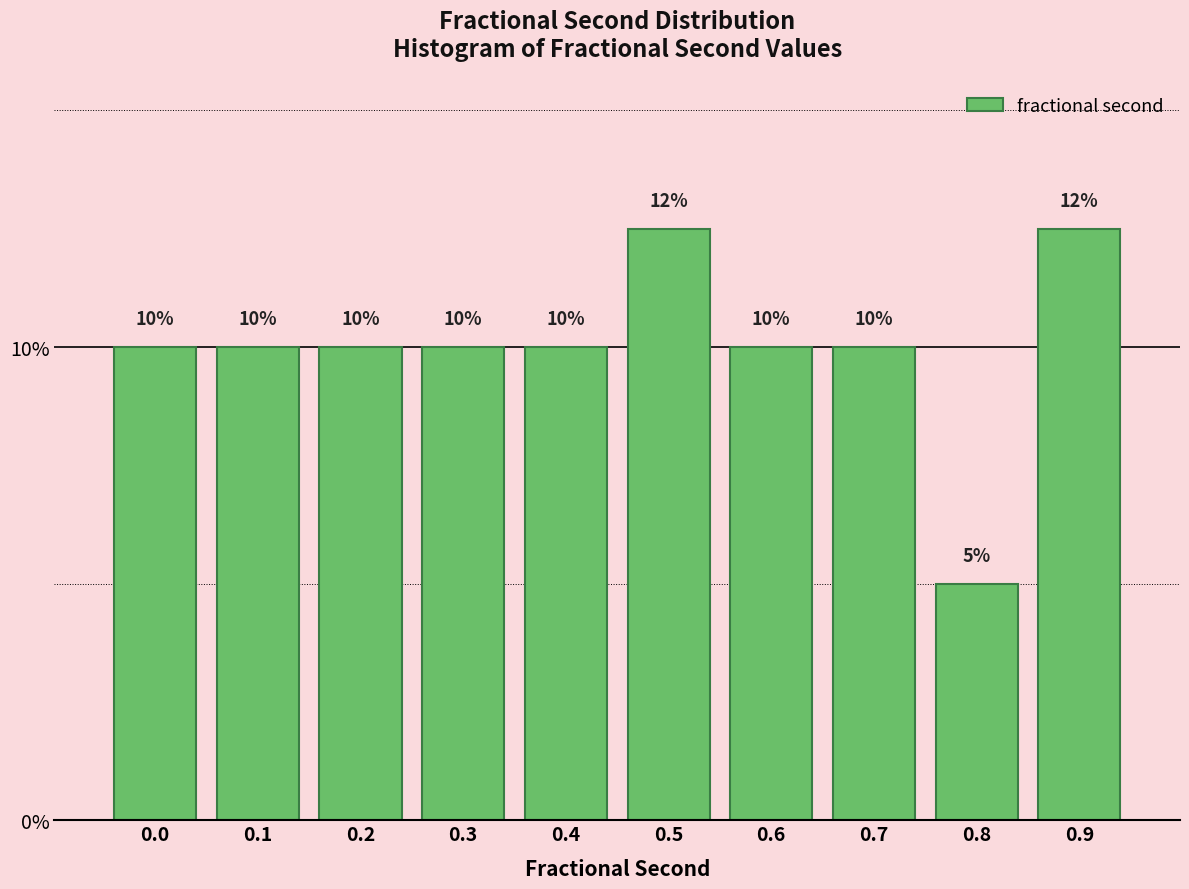

Is it true that the value at 0.5 is 12.5?

True